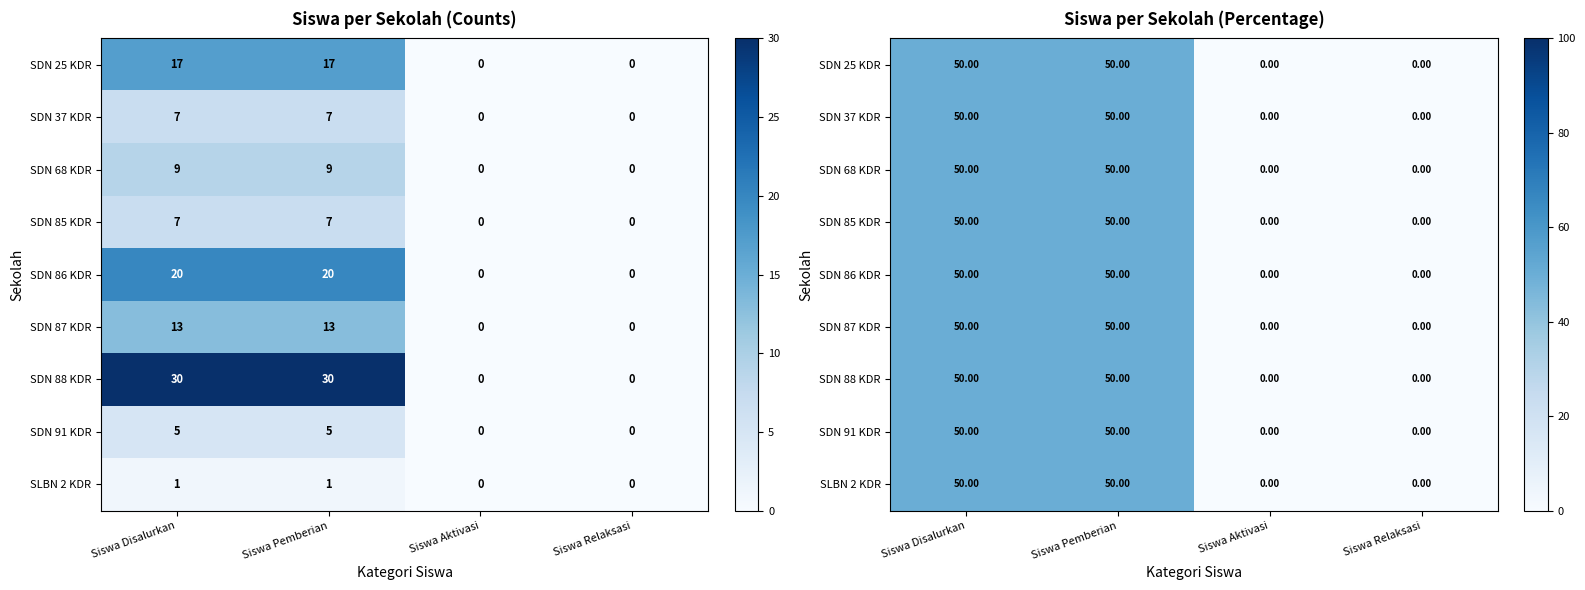

At which label does SDN 37 KDR reach its peak?

Siswa Disalurkan